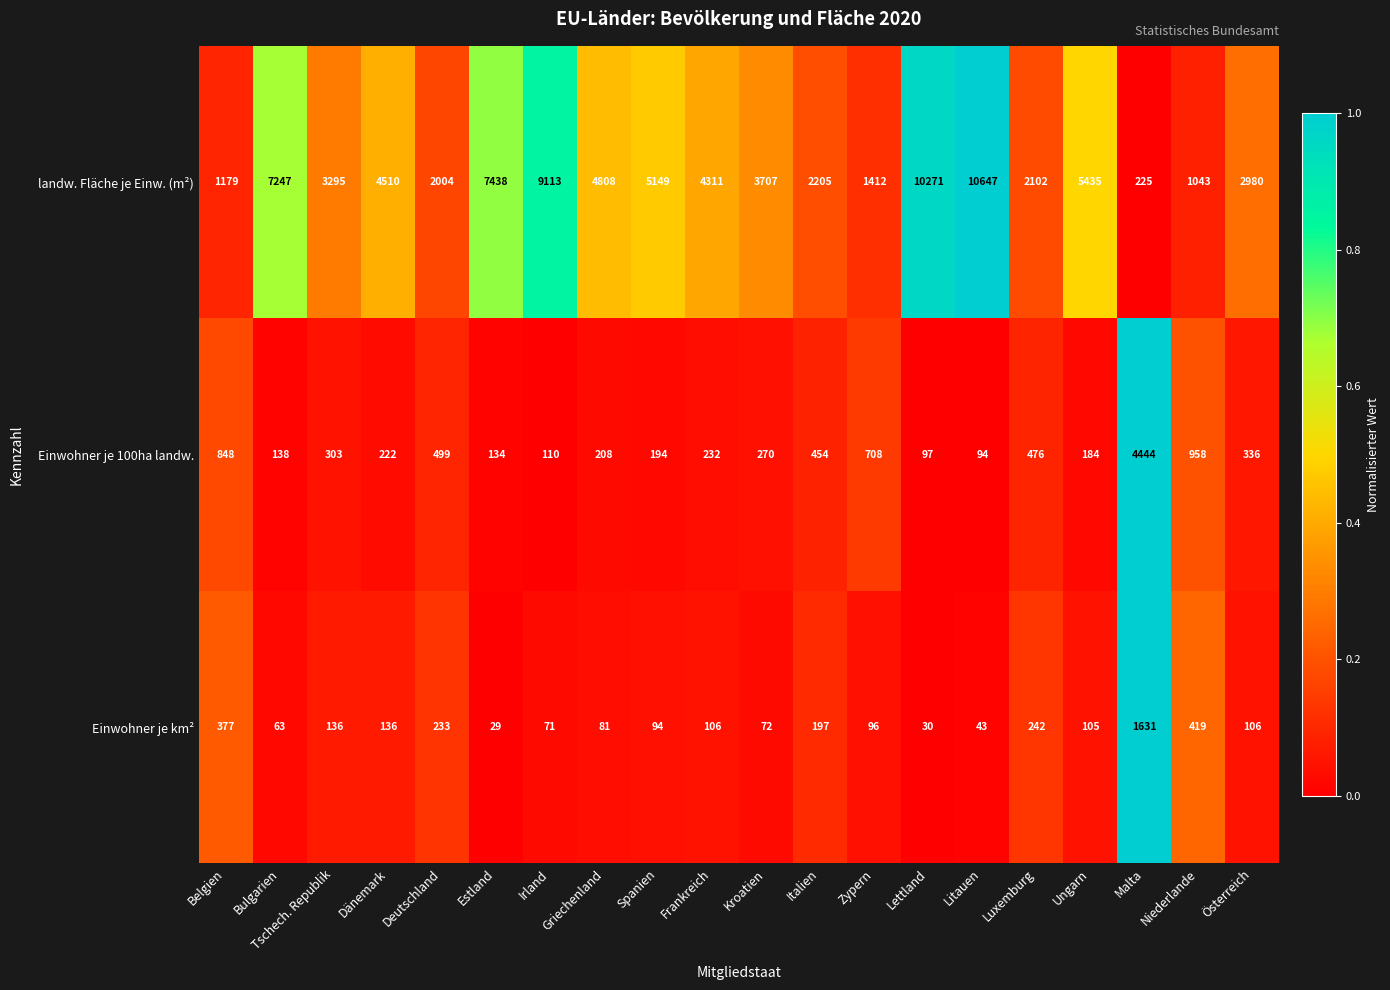

How many series are shown in this chart?

3